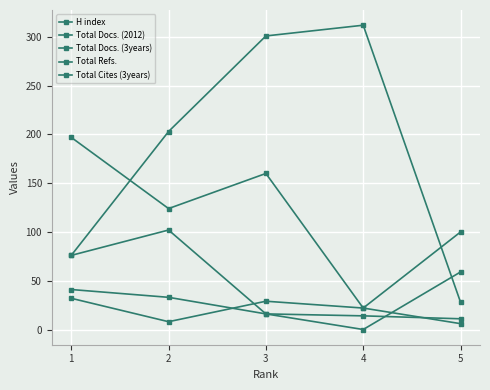

True or false: Total Docs. (2012) and Total Cites (3years) intersect in this chart.

False